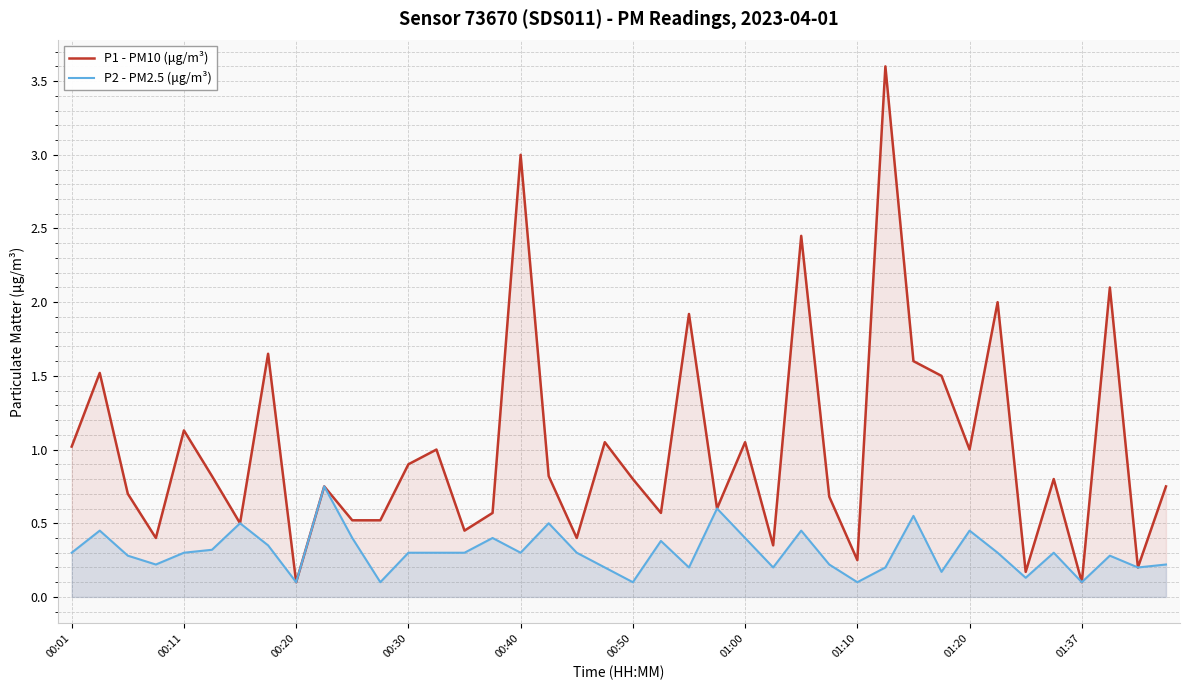

How many lines are shown in the chart?

2